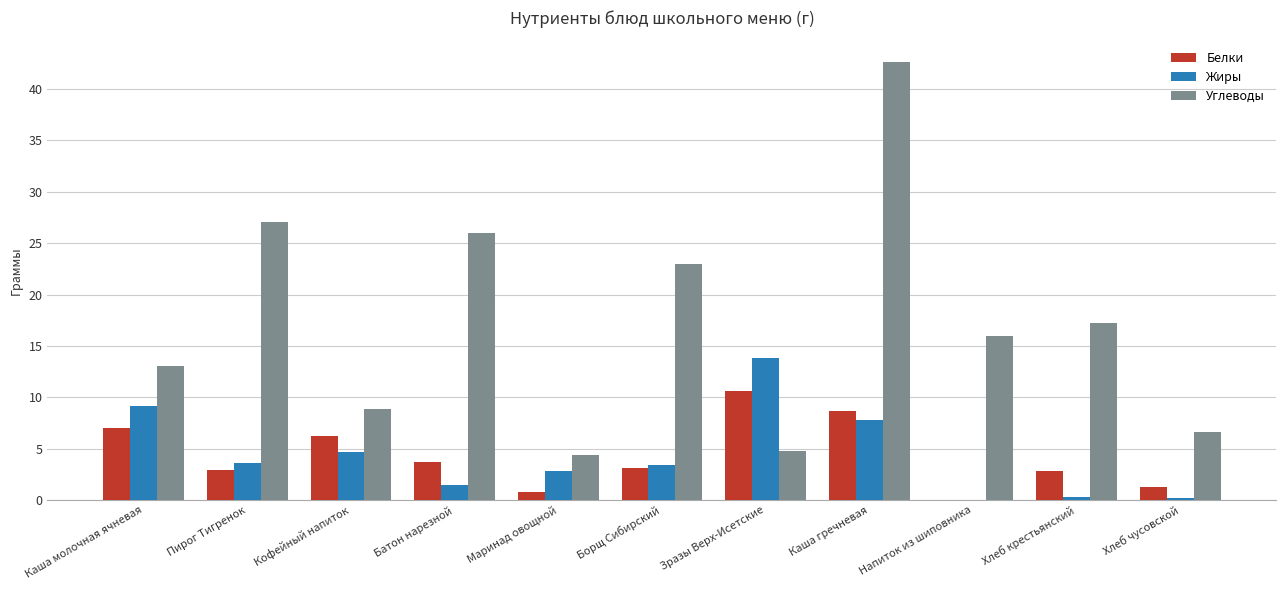

Is it true that Углеводы equals 40.5 at Борщ Сибирский?

False